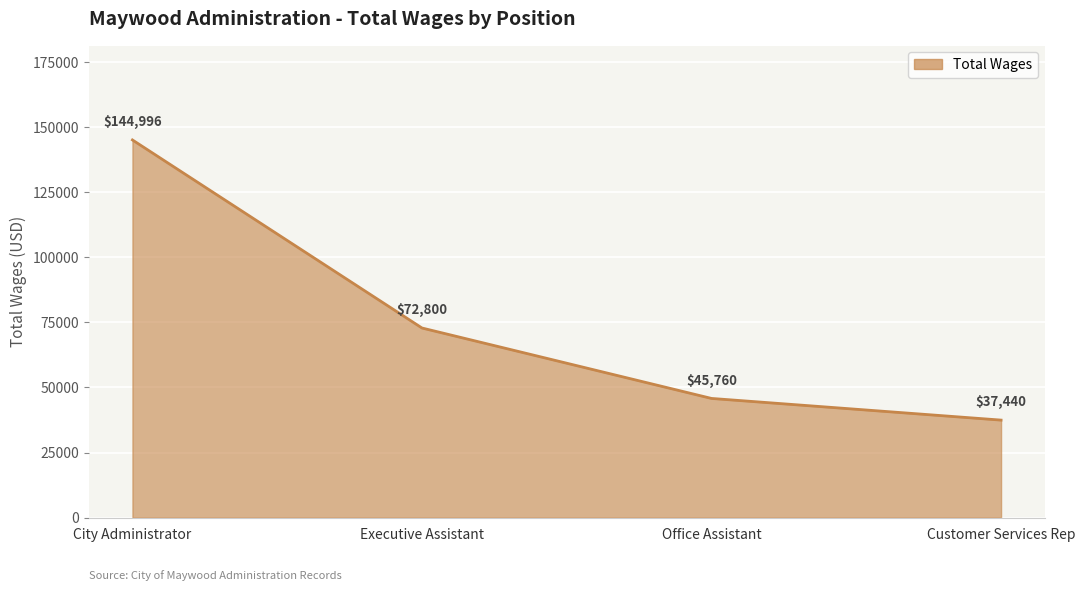

What is the smallest value displayed?

37440